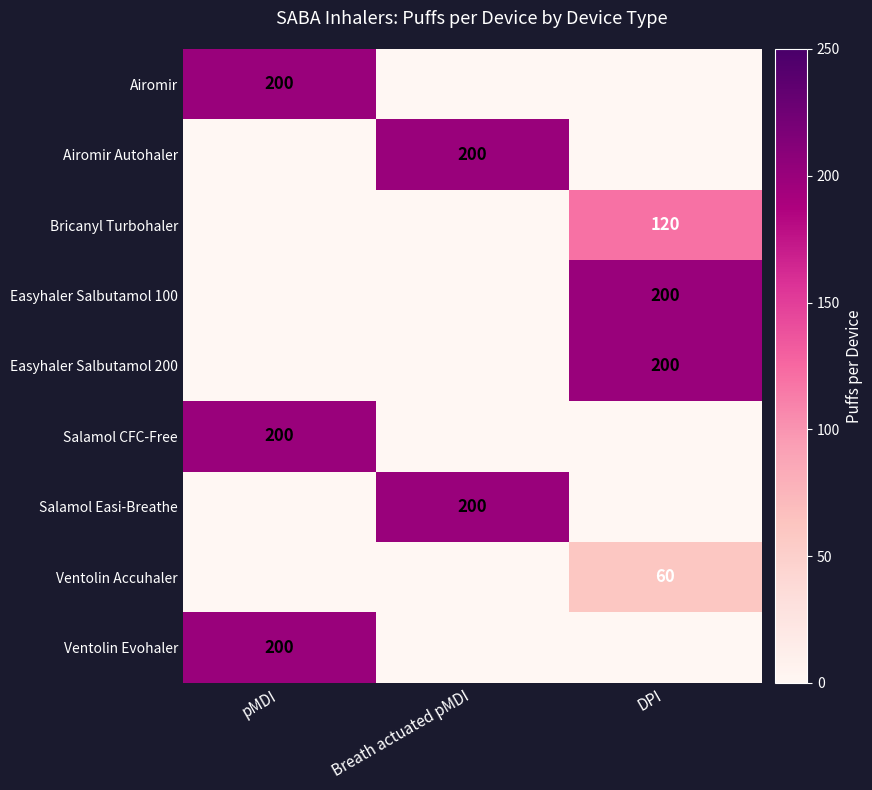

The value of Bricanyl Turbohaler at DPI is 26. True or false?

False